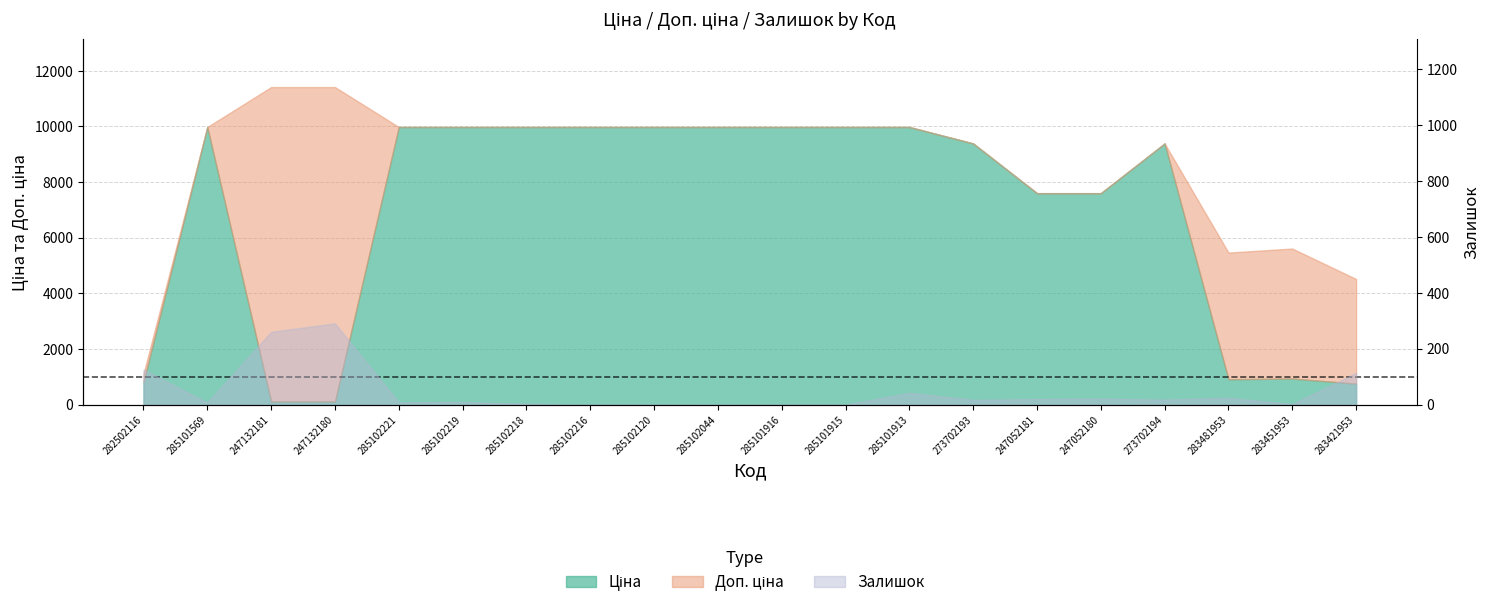

True or false: Залишок has a value of 24.0 at 283481953.

True